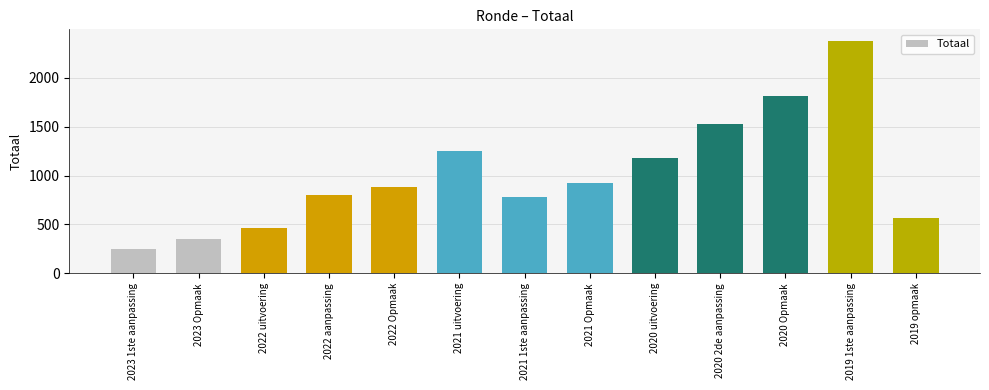

List the labels in order of value, largest first.

2019 1ste aanpassing, 2020 Opmaak, 2020 2de aanpassing, 2021 uitvoering, 2020 uitvoering, 2021 Opmaak, 2022 Opmaak, 2022 aanpassing, 2021 1ste aanpassing, 2019 opmaak, 2022 uitvoering, 2023 Opmaak, 2023 1ste aanpassing